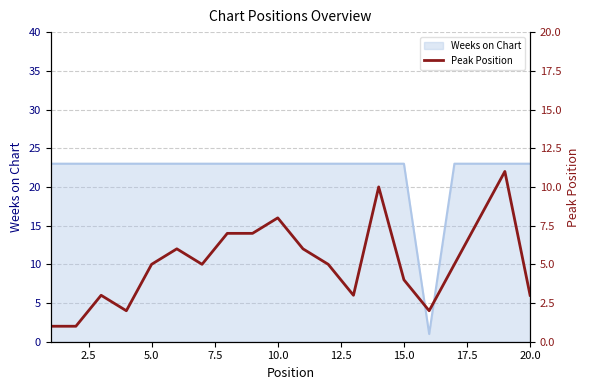

Count the values in the range 3 to 7.

12